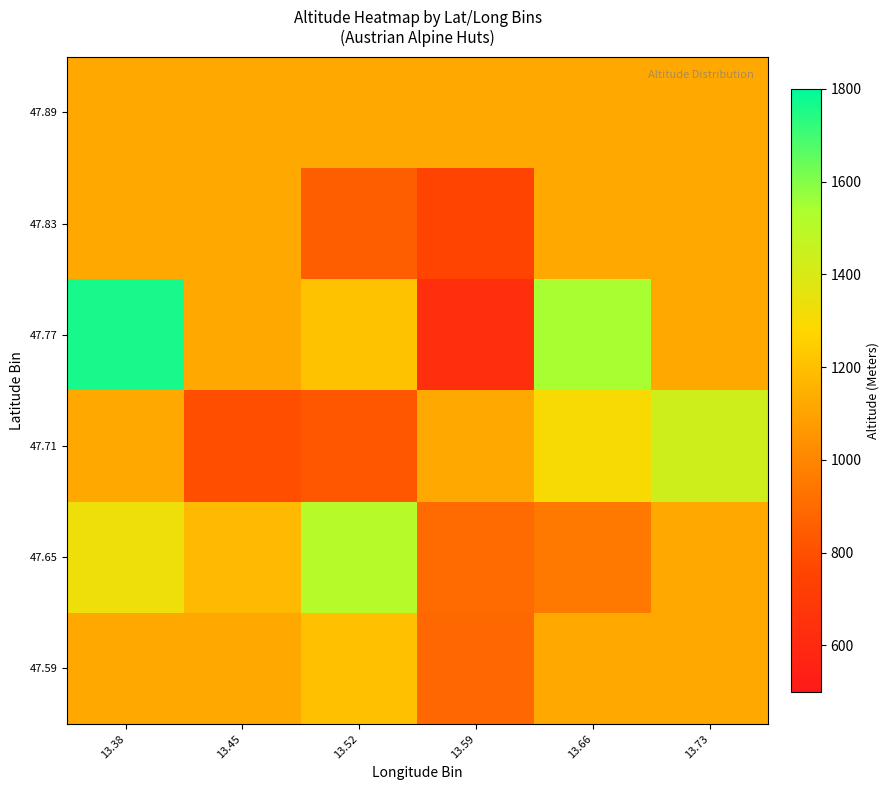

Rank the series by their maximum value, from lowest to highest.

47.83, 47.89, 47.59, 47.71, 47.65, 47.77